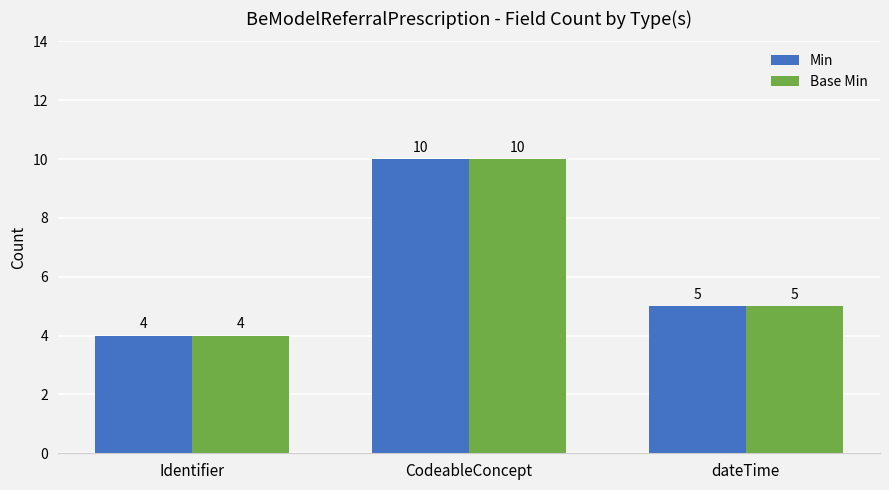

Reading left to right, transcribe all the data shown in this chart.

Min: Identifier=4	CodeableConcept=10	dateTime=5
Base Min: Identifier=4	CodeableConcept=10	dateTime=5